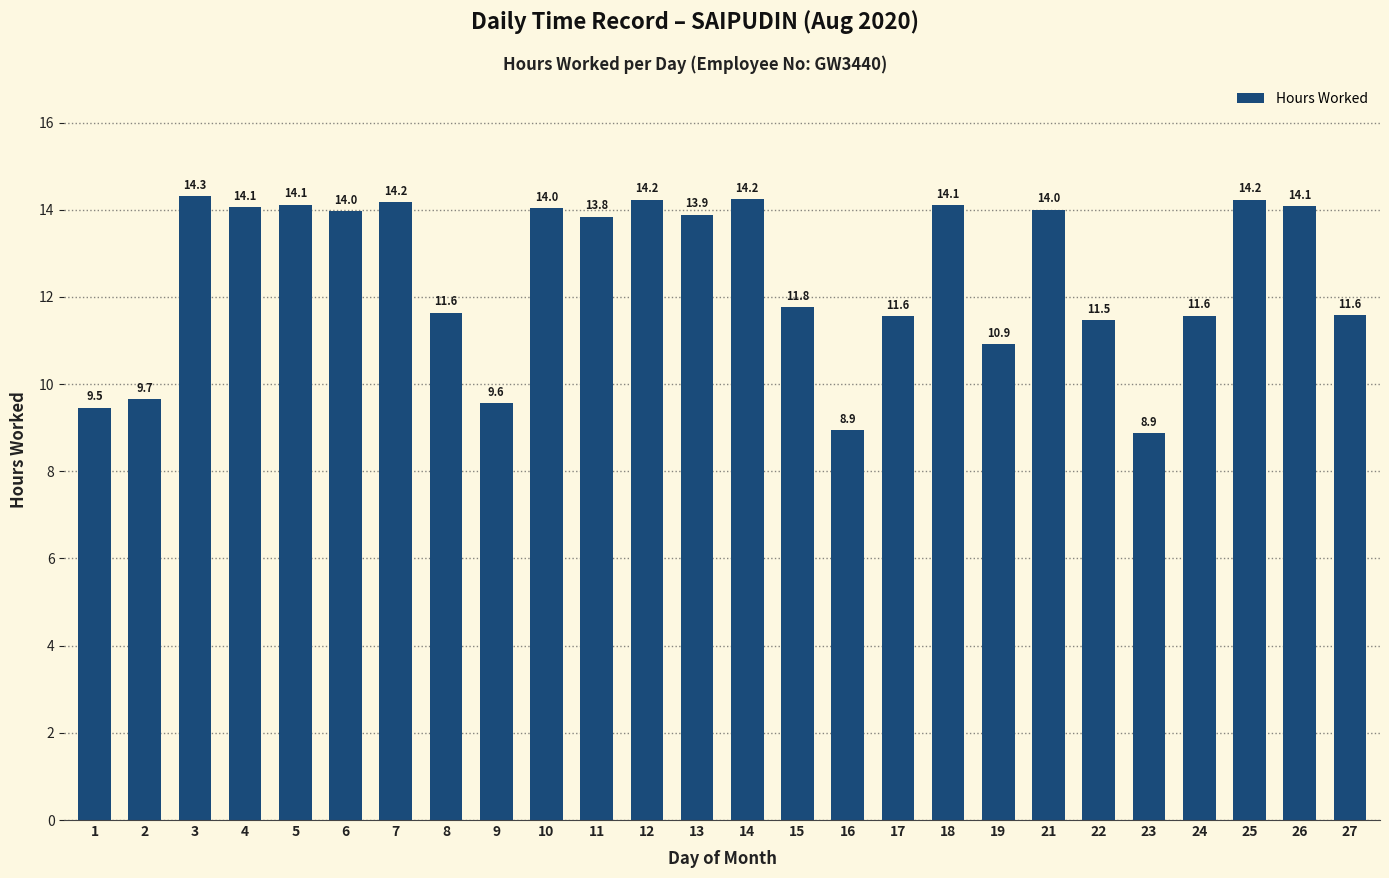

What is the difference between the maximum and minimum values?

5.4